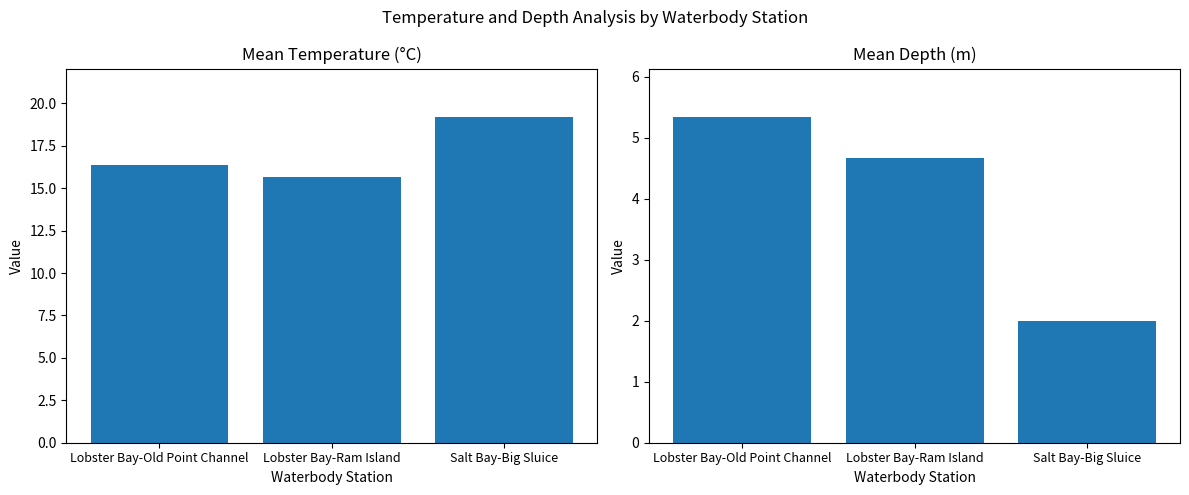

What is the difference between the second highest and minimum values in the Mean Temperature series?

0.7